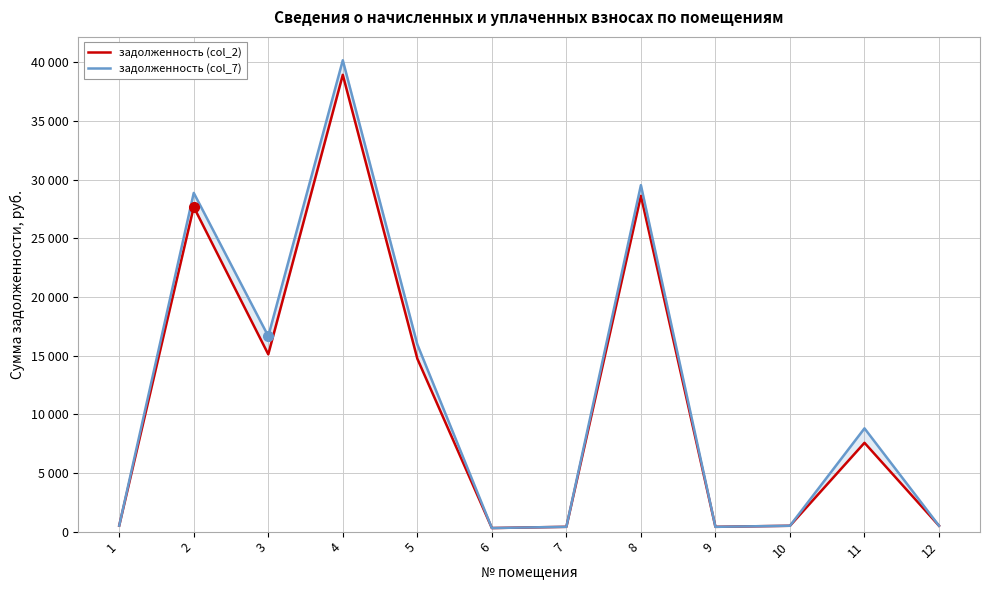

Which series changed the most between 6 and 8?

задолженность (col_7)